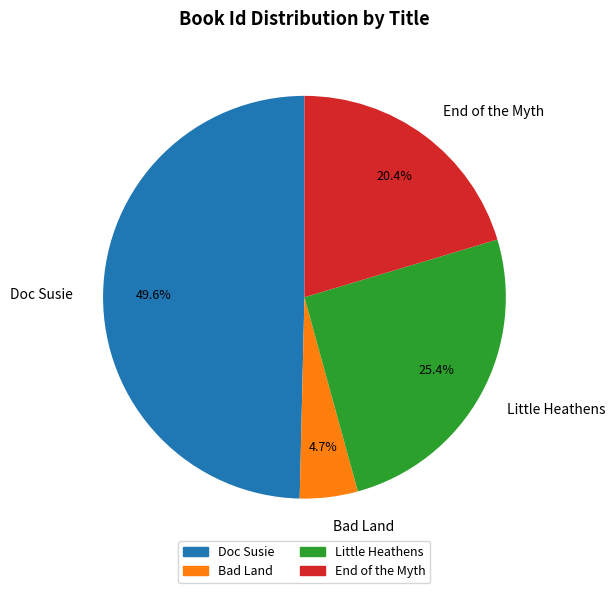

Is there a majority slice in this chart?

No